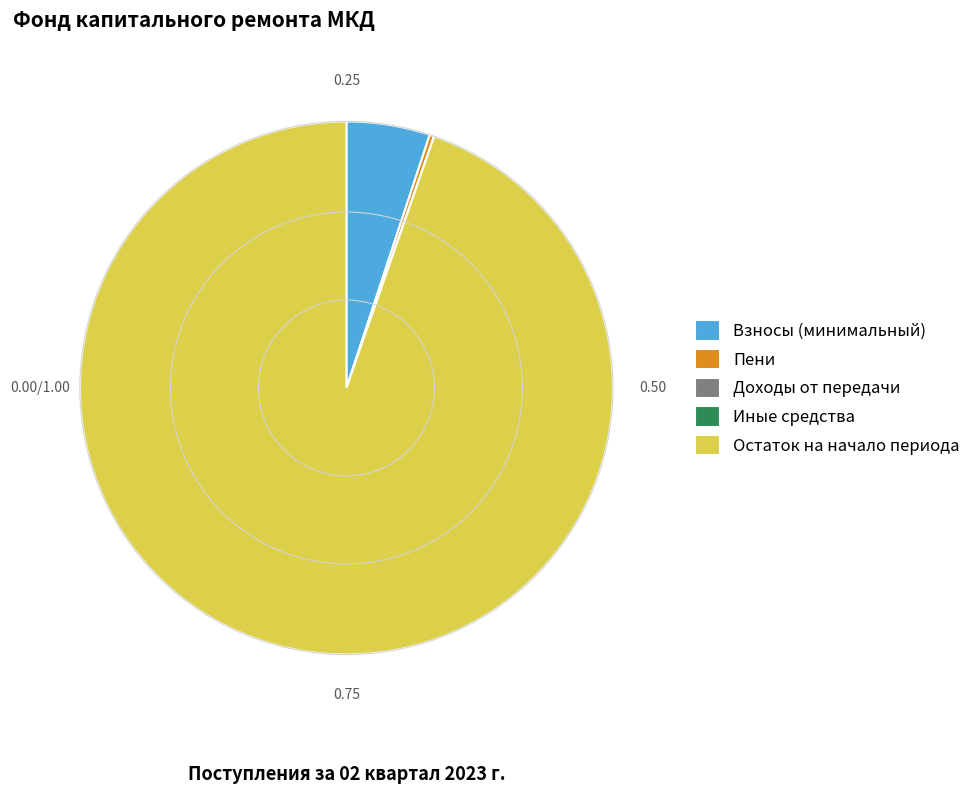

Is Остаток на начало периода the majority of the pie?

Yes